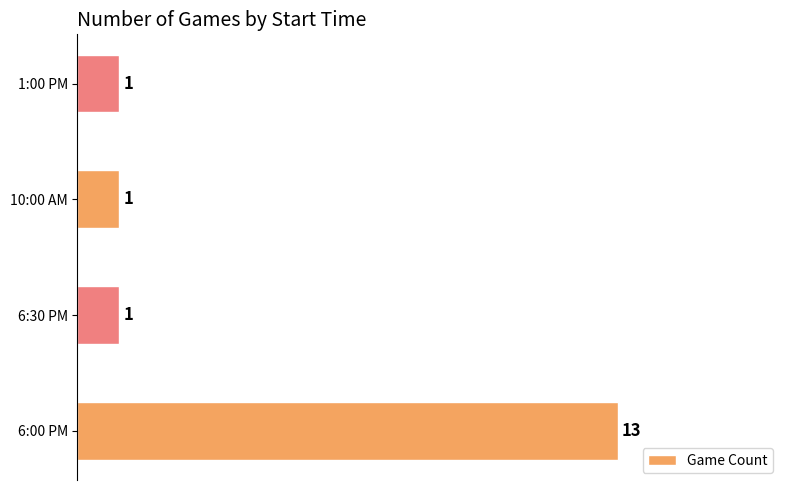

What is the greatest value displayed?

13